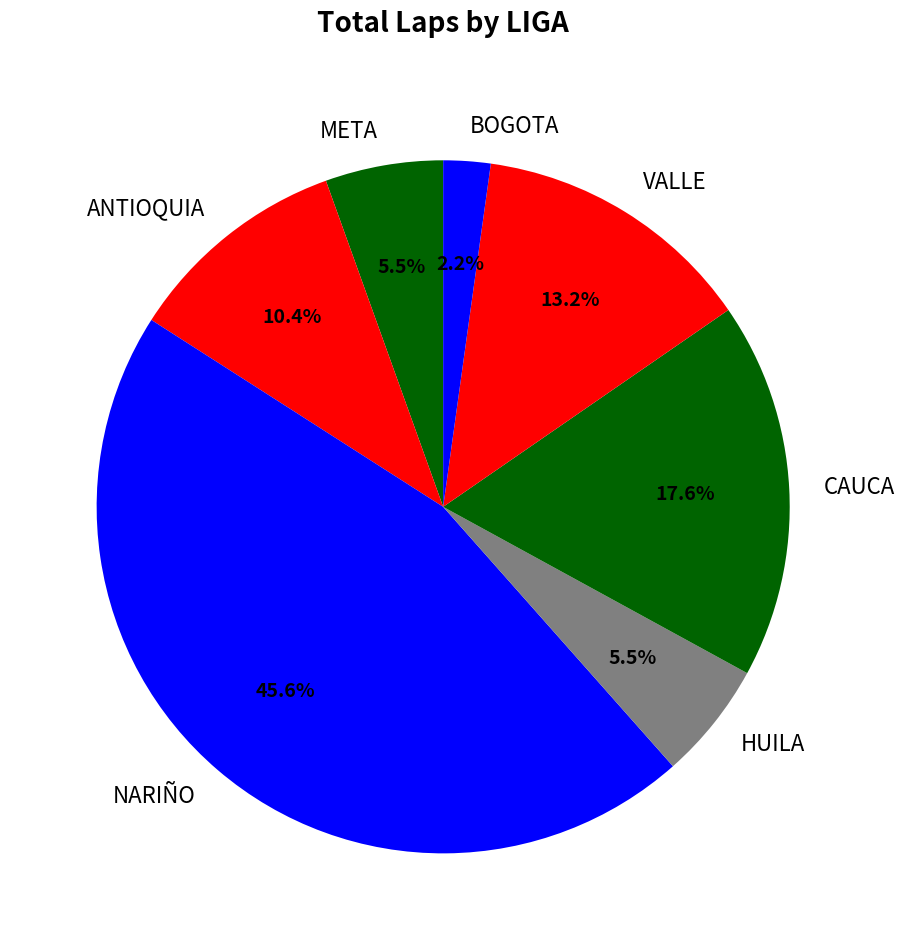

Count the number of slices in the pie.

7